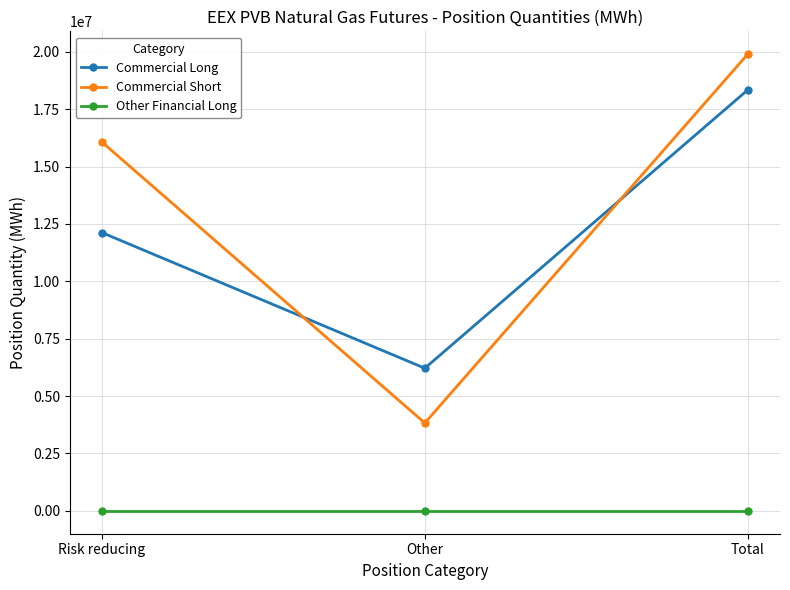

Is it true that Commercial Short equals 16066090 at Risk reducing?

True